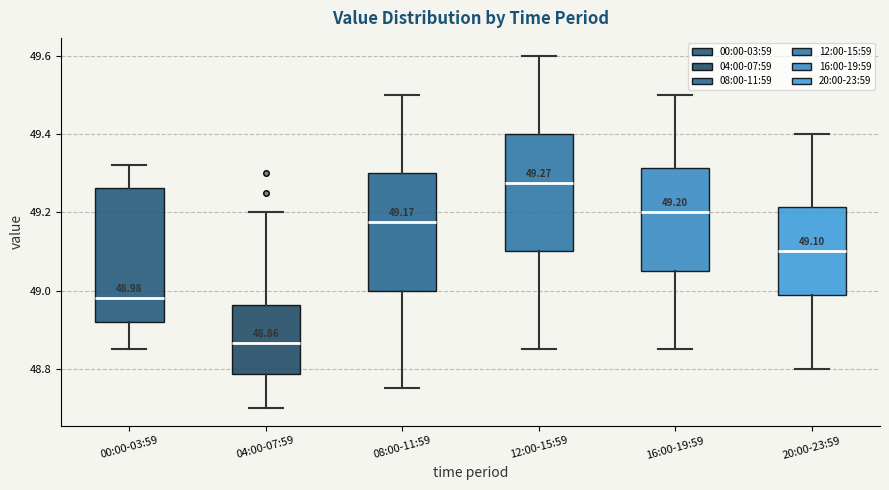

Which box is the tallest, from its lower edge to its upper edge?

00:00-03:59